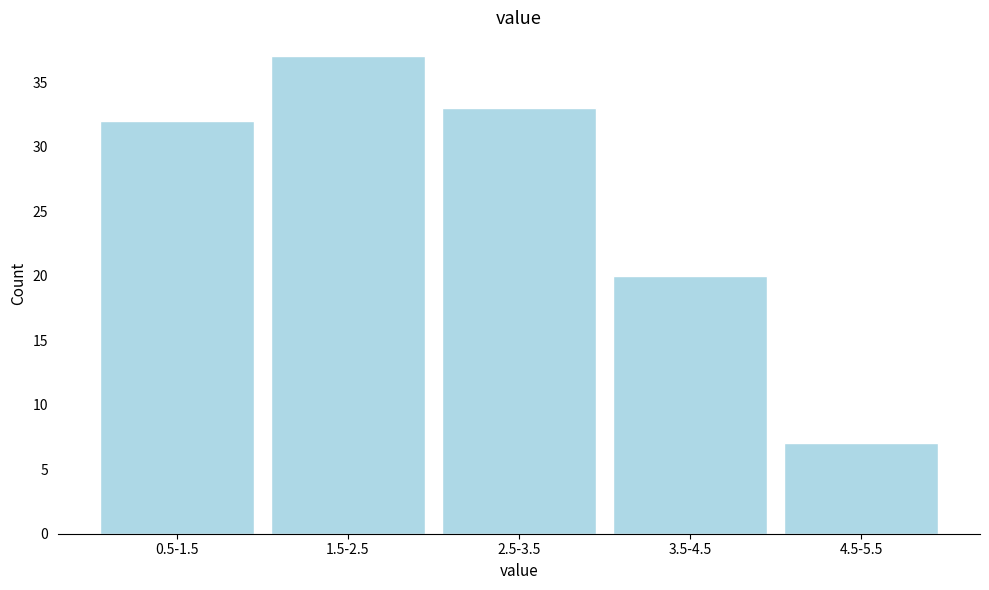

Reading left to right, transcribe all the data shown in this chart.

32	37	33	20	7